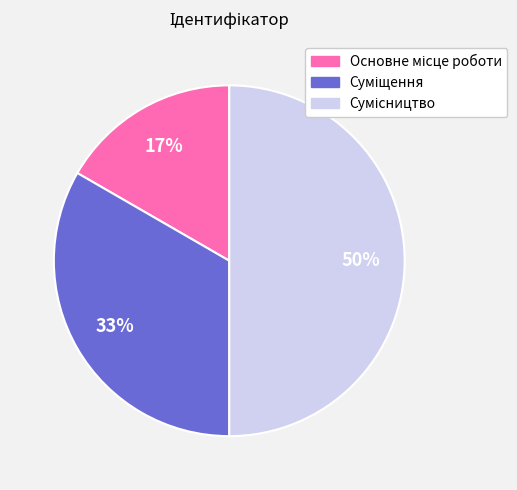

To the nearest percent, what is the difference between the largest and smallest slice percentages?

33%